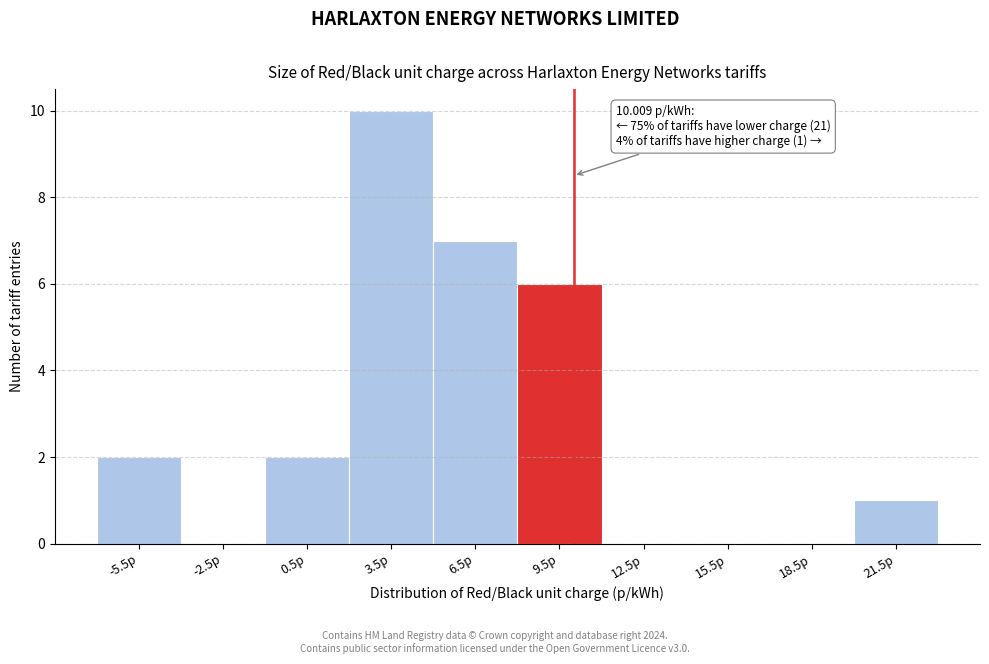

Which range on the x-axis has the tallest bar?

2 to 5